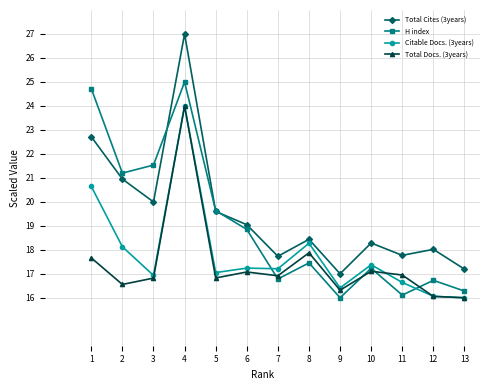

What is the average value of the Total Cites (3years) series?

19.5